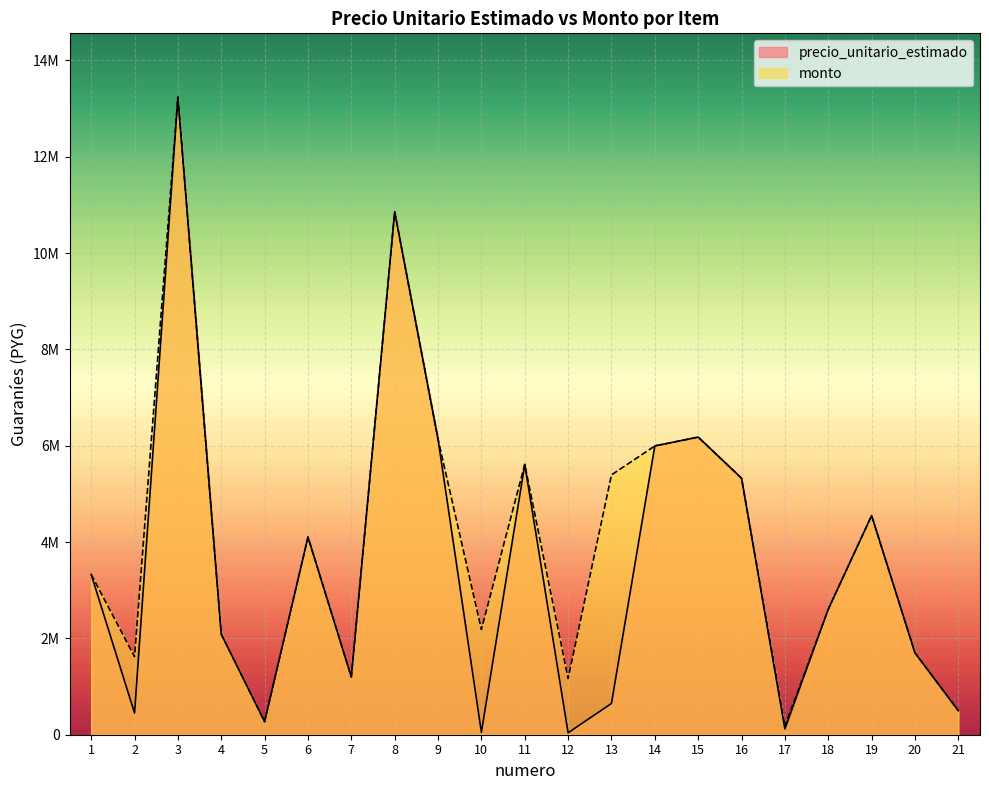

Rank the series by their maximum value, from highest to lowest.

precio_unitario_estimado, monto